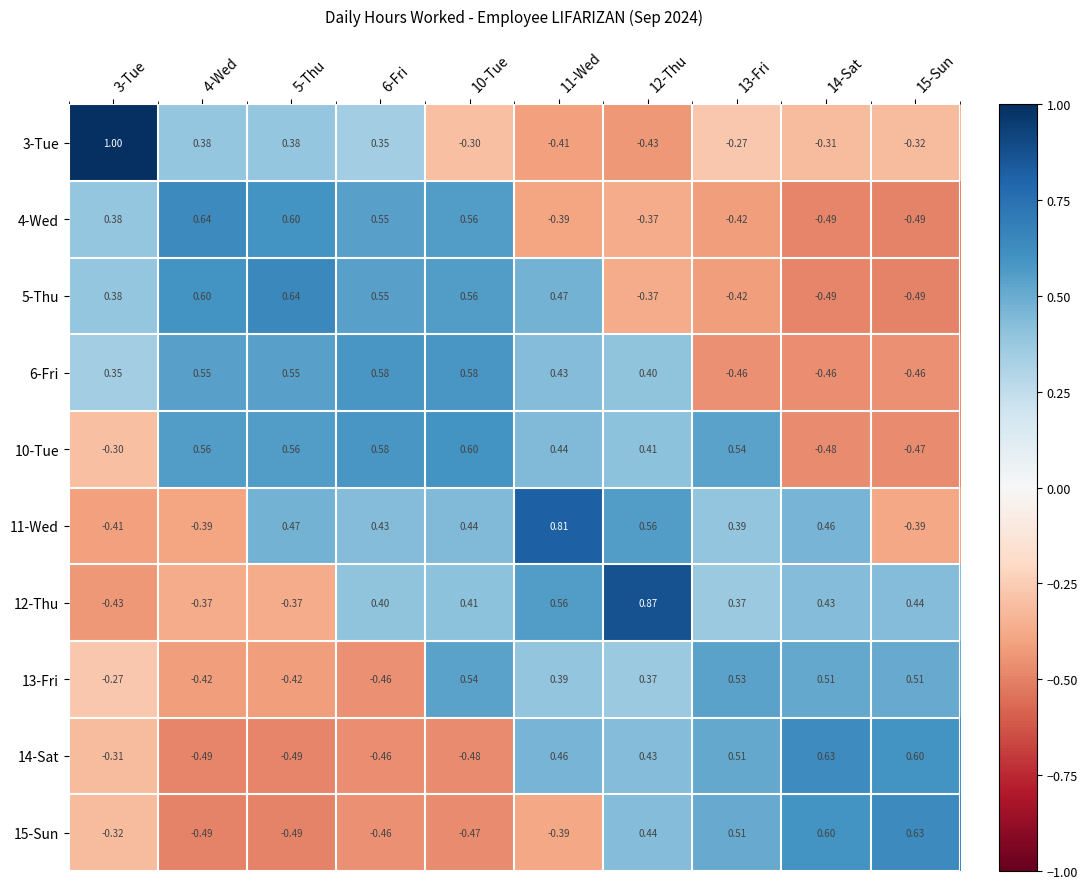

Is the value of 5-Thu at 4-Wed greater than the value of 15-Sun at 4-Wed?

Yes